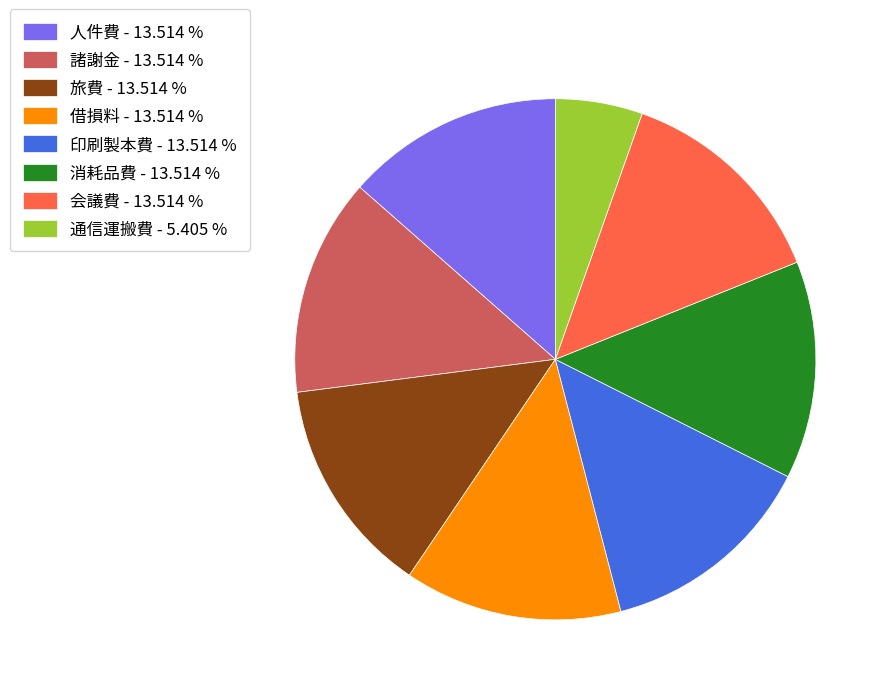

What is the smallest slice in the pie chart?

通信運搬費